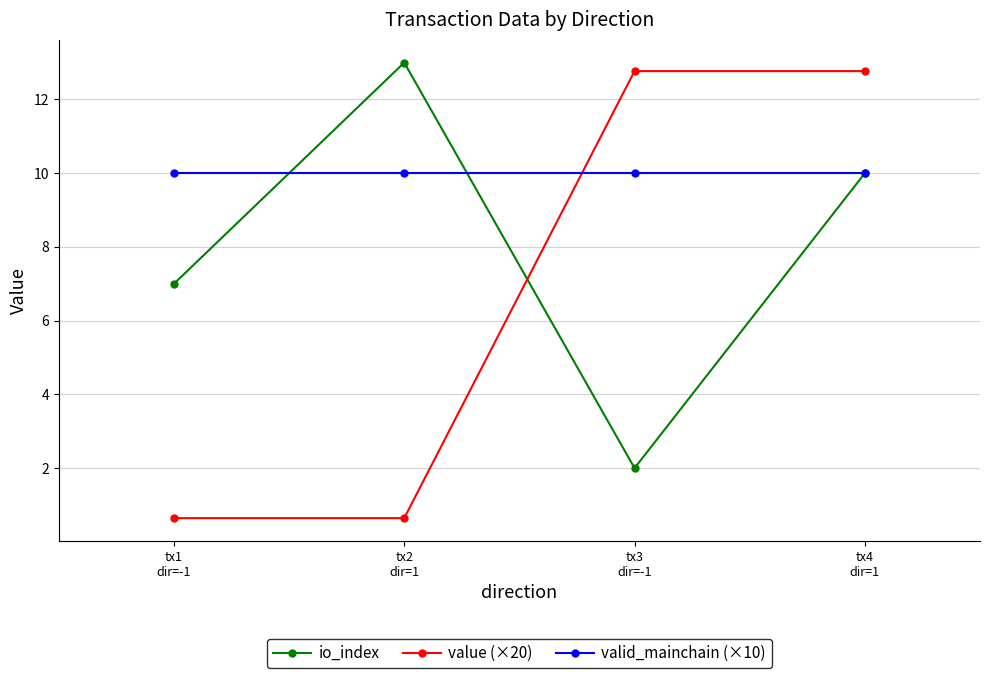

How many intersections are there between valid_mainchain (×10) and value (×20)?

1